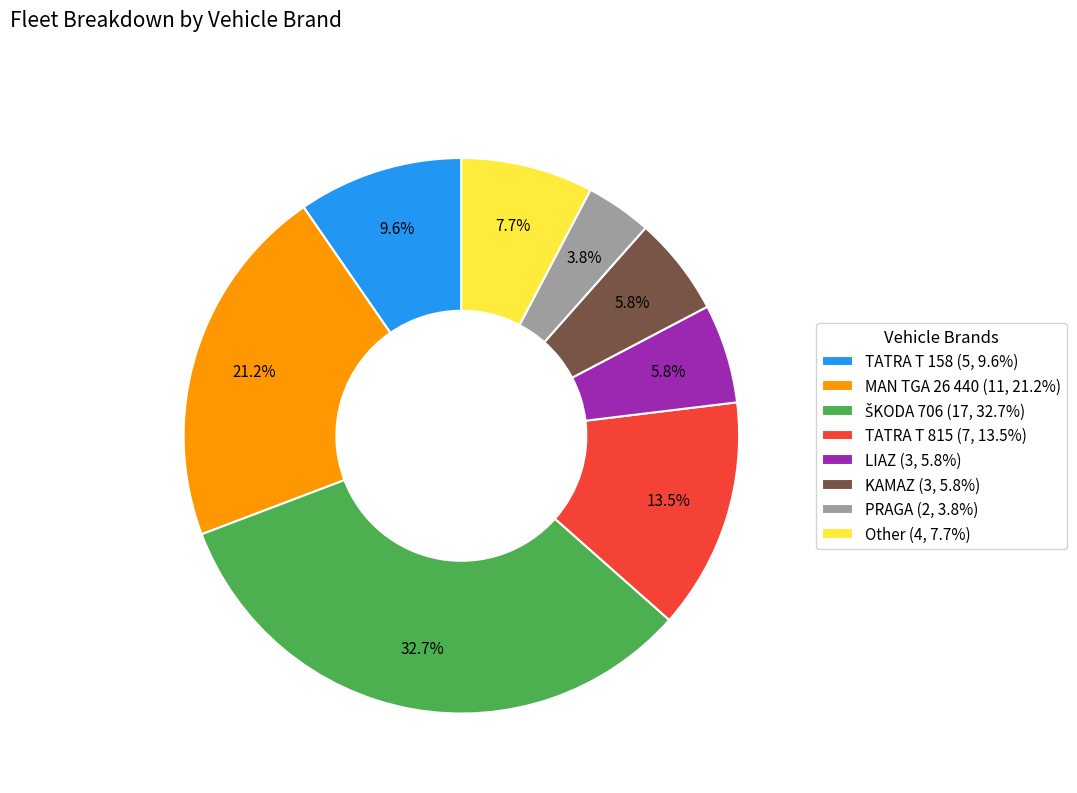

To the nearest percent, what is the difference between the largest and smallest slice percentages?

29%